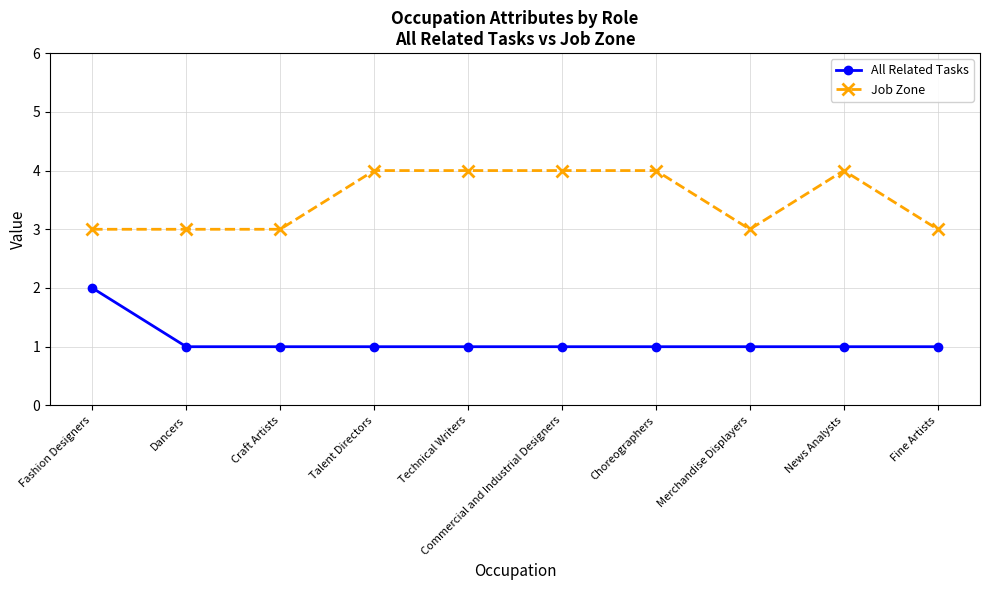

Is the value of Job Zone at Merchandise Displayers greater than the value of All Related Tasks at Fashion Designers?

Yes